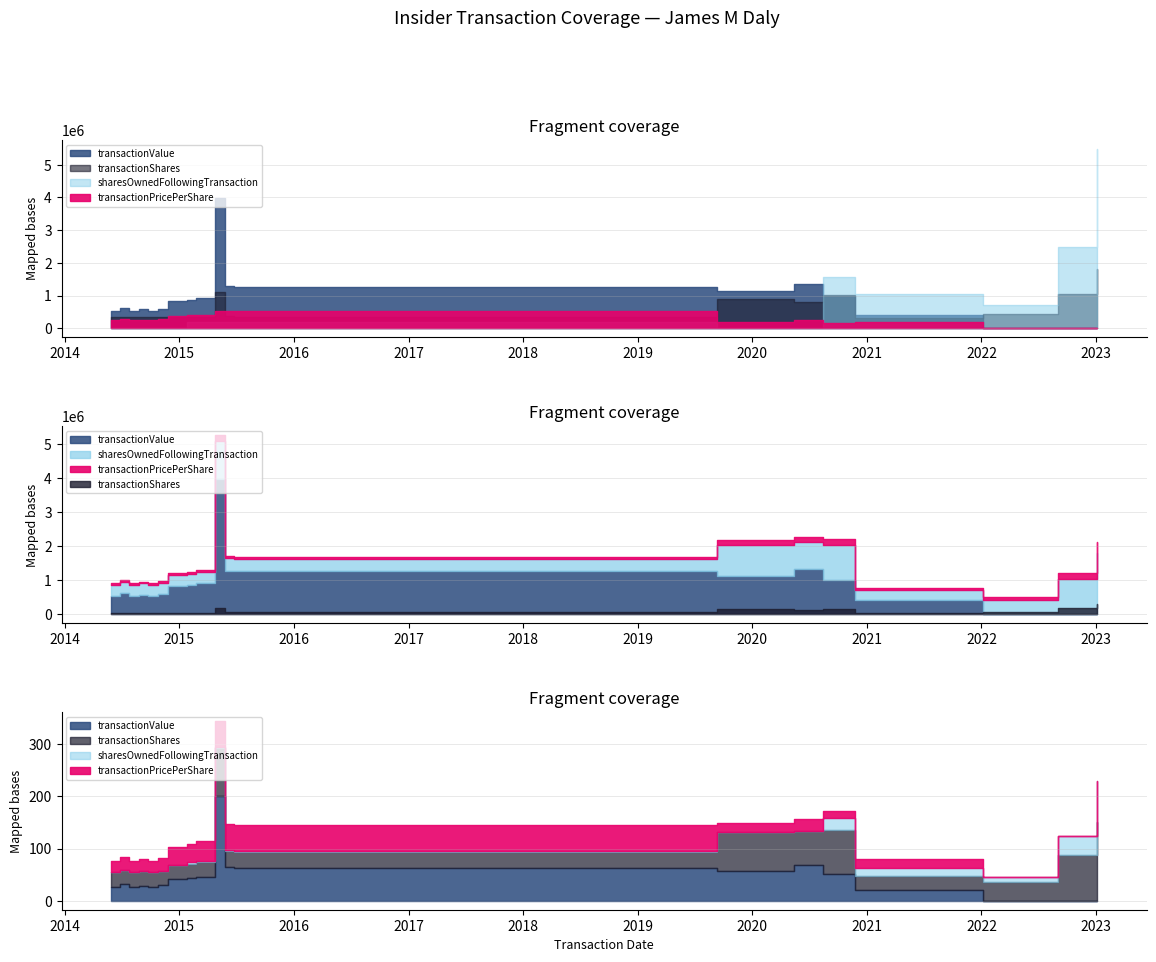

What is the sum of the transactionPricePerShare values at 2020-05-13 and 2020-08-13?

80.3